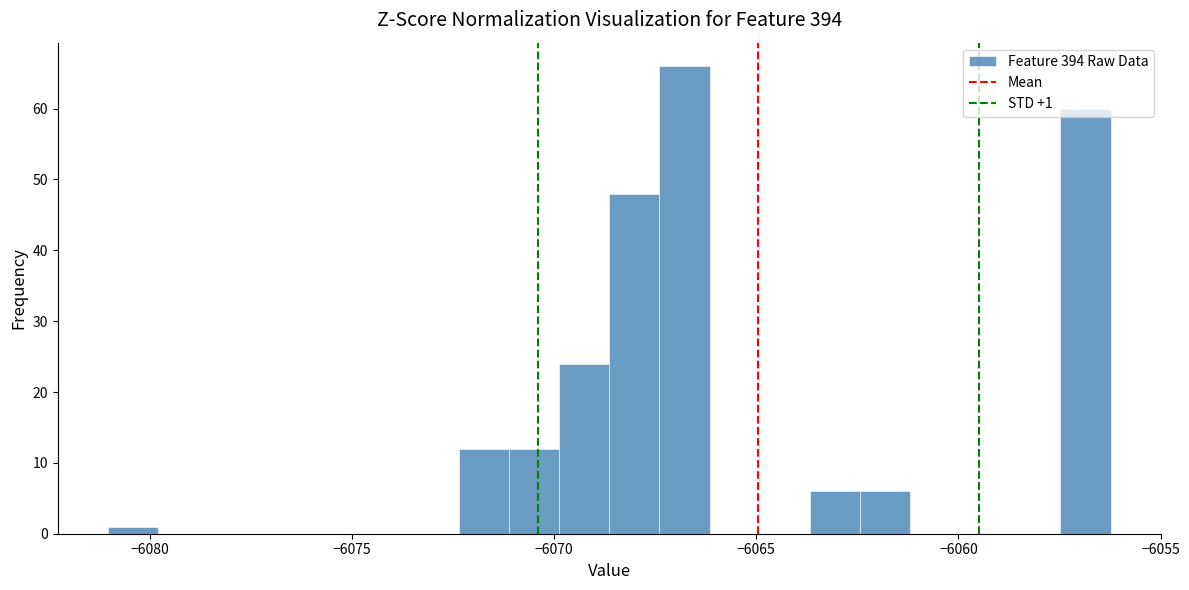

Around what value on the x-axis is the tallest bar? Give the approximate position of its centre, as read against the axis.

-6067.0